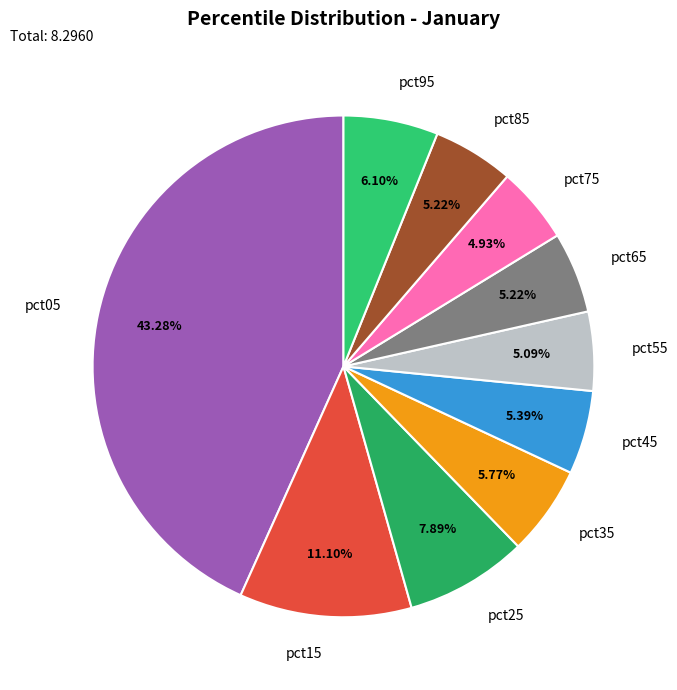

True or false: pct05 accounts for 43% of the total.

True